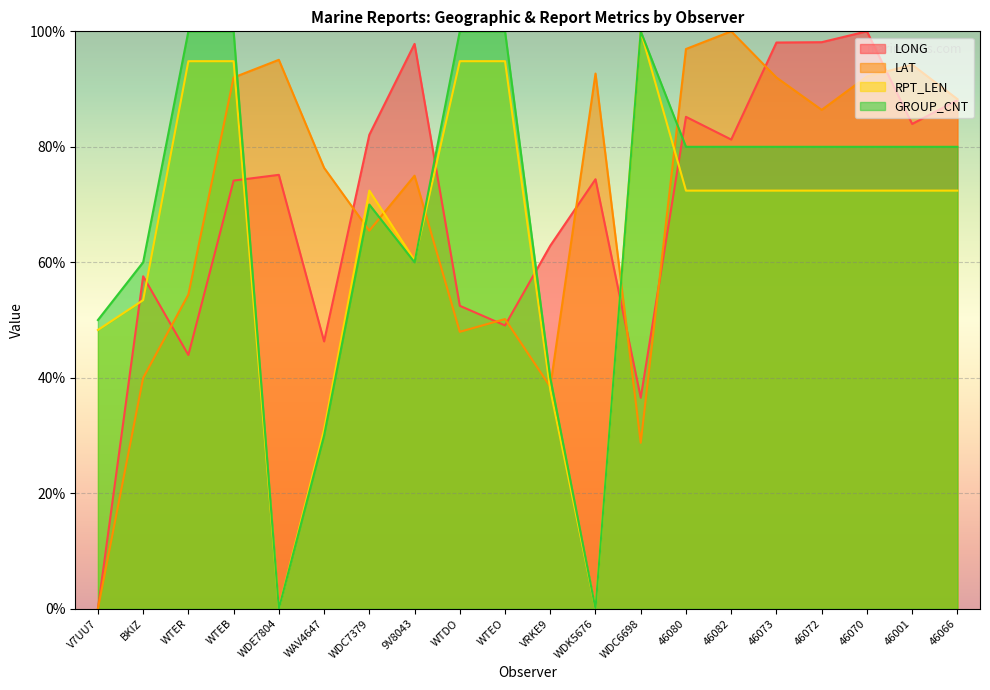

What is the difference between the maximum and second lowest values in the LAT series?

71.3